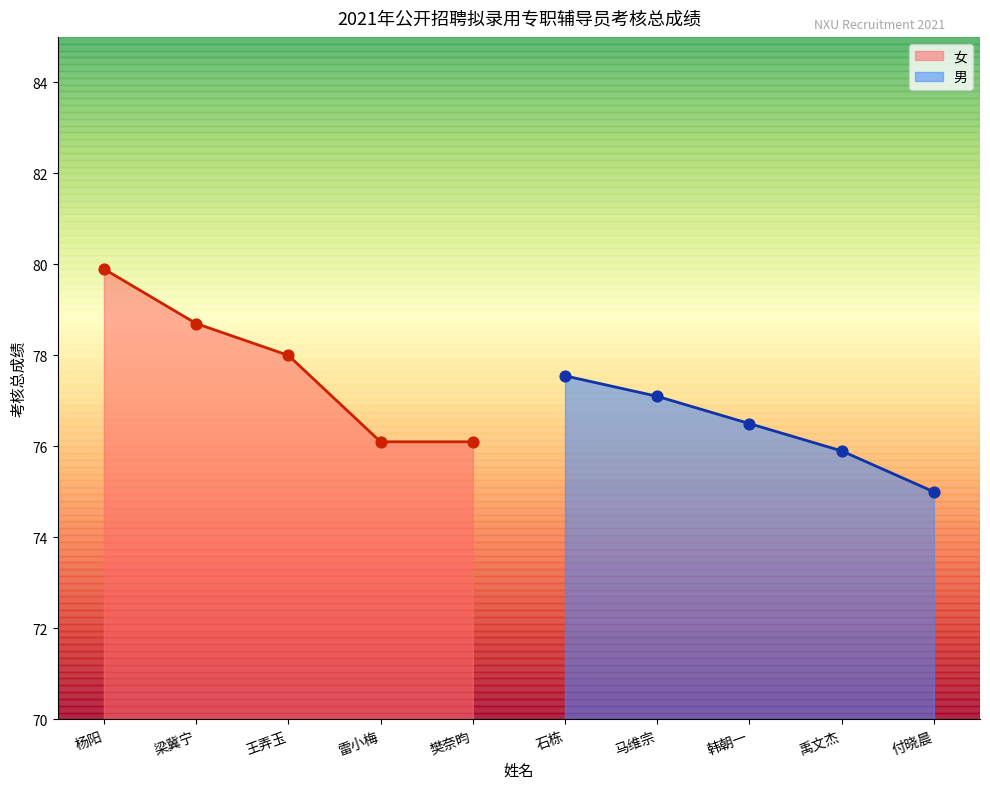

What is the ratio of the value at 樊奈昀 to the value at 马维宗?

1.0